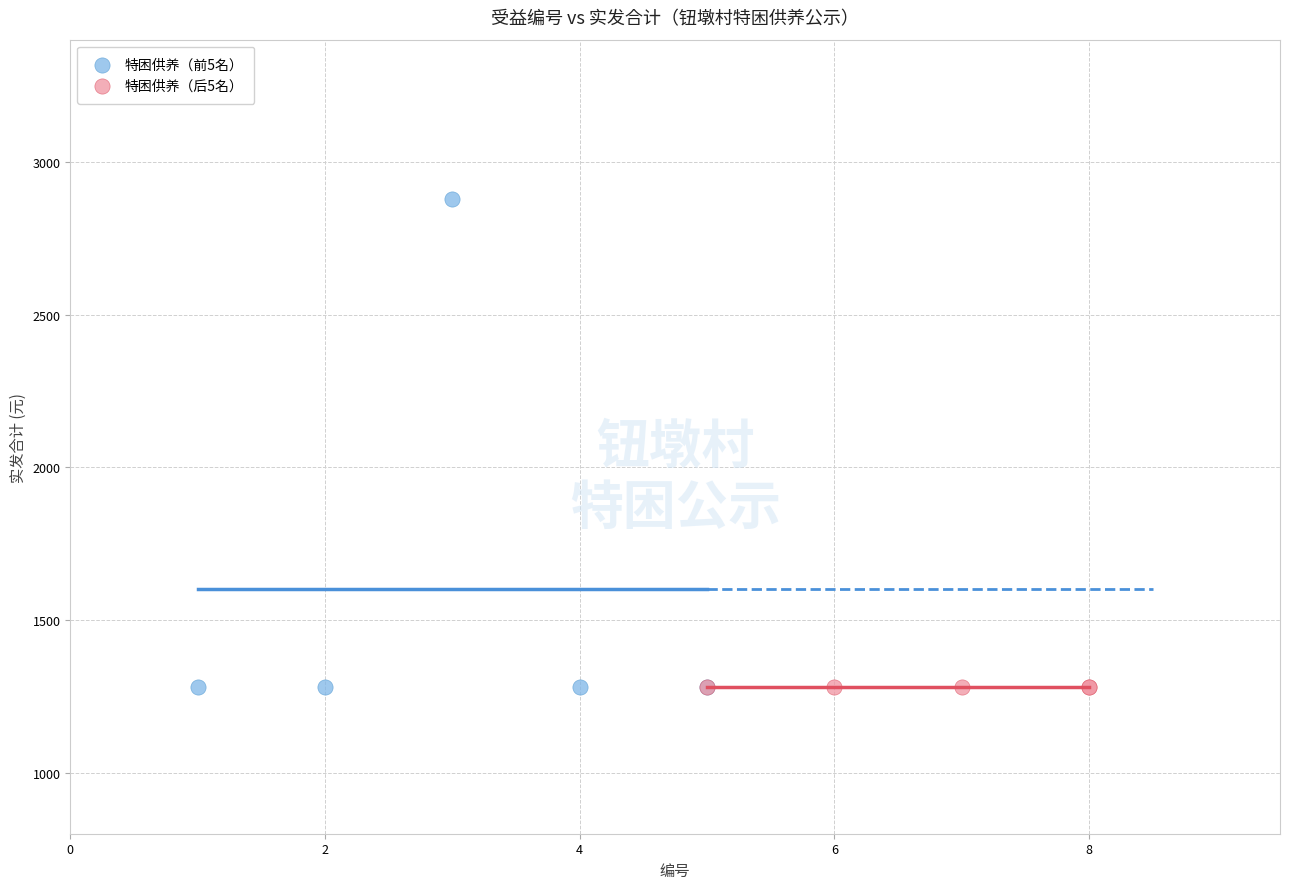

Which series contains the highest Y value?

特困供养（前5名）